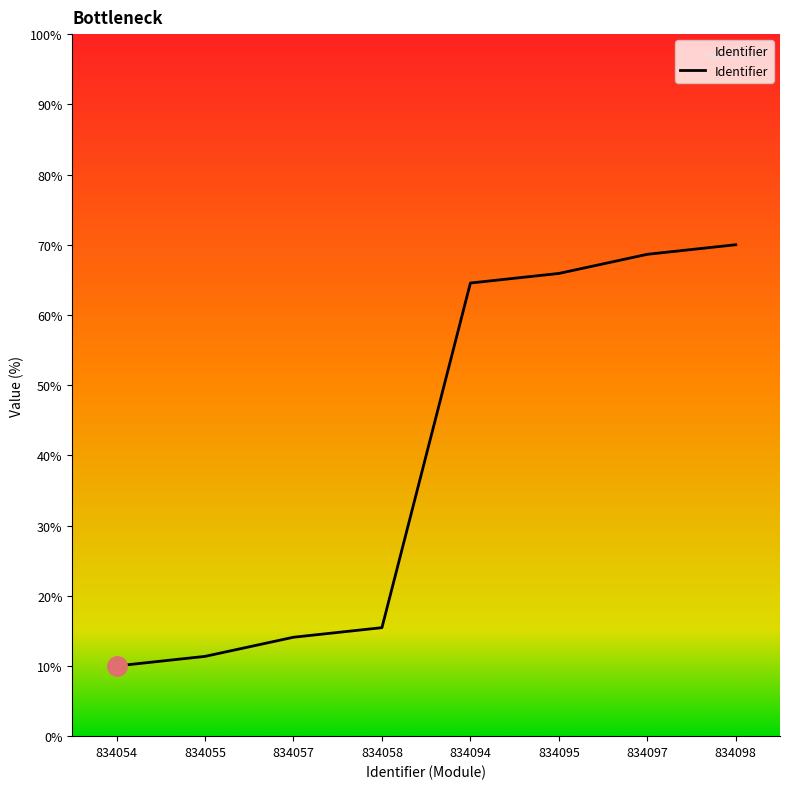

At which label does the data first exceed 64?

834094